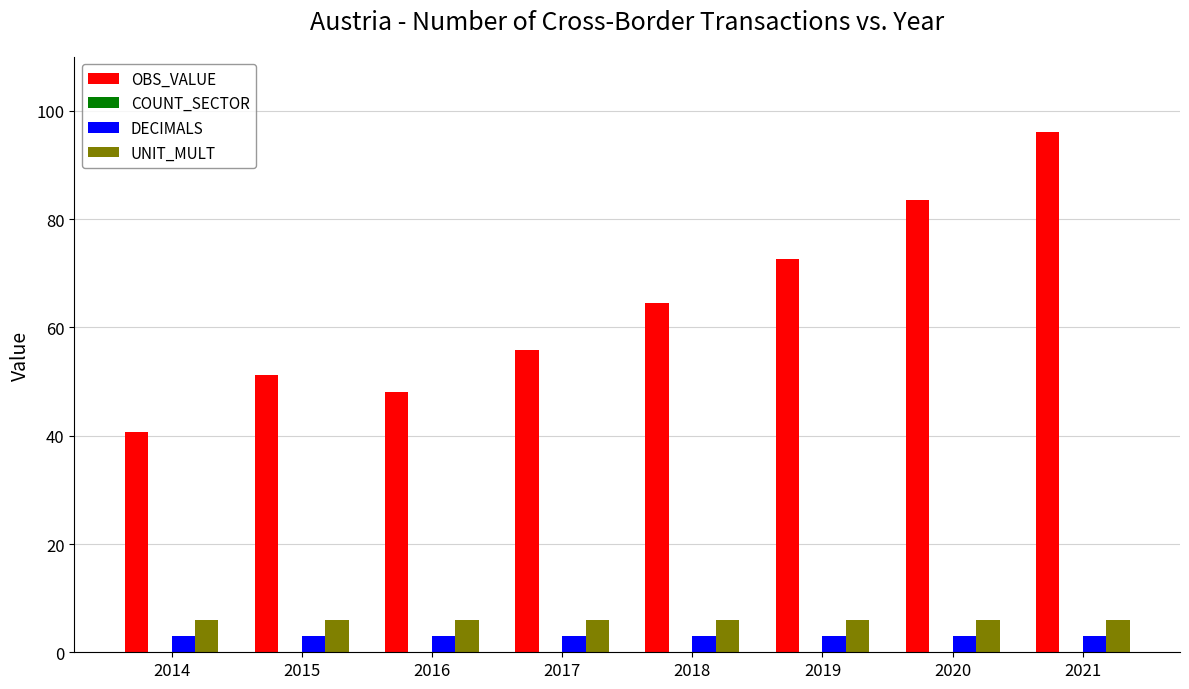

Which series changed the most between 2018 and 2019?

OBS_VALUE